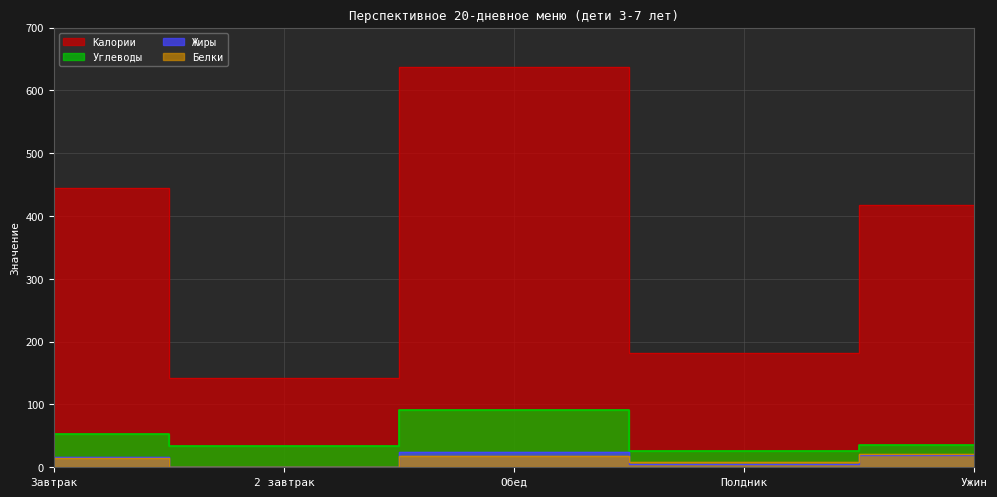

True or false: Жиры and Углеводы cross at least once.

False